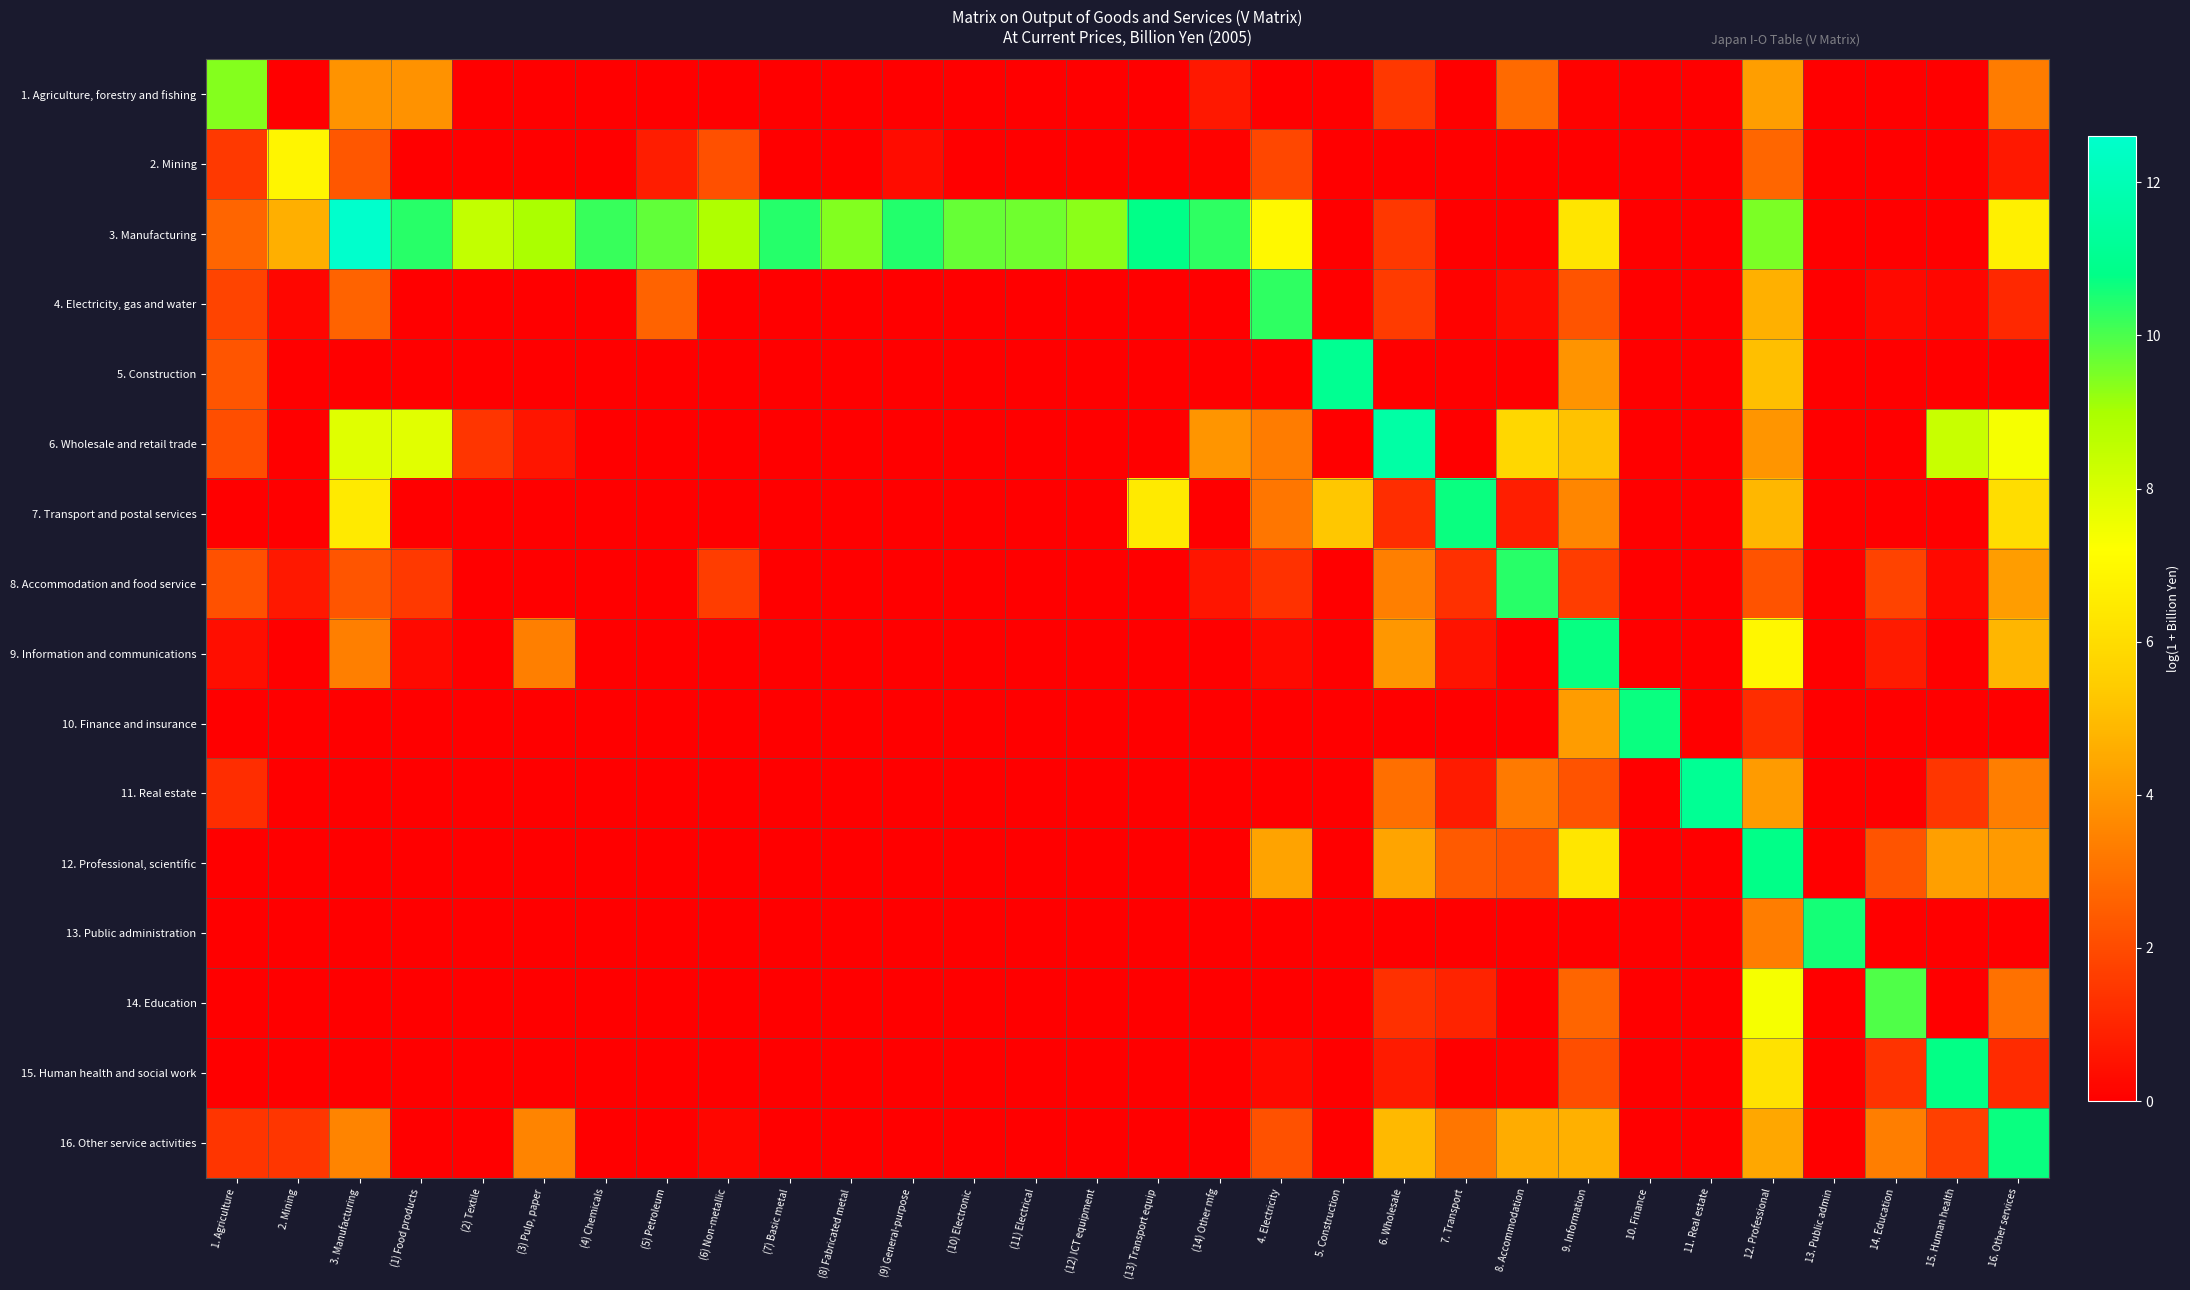

Rank the series at (8) Fabricated metal from highest to lowest value.

3. Manufacturing, 1. Agriculture, forestry and fishing, 2. Mining, 4. Electricity, gas and water, 5. Construction, 6. Wholesale and retail trade, 7. Transport and postal services, 8. Accommodation and food service, 9. Information and communications, 10. Finance and insurance, 11. Real estate, 12. Professional, scientific, 13. Public administration, 14. Education, 15. Human health and social work, 16. Other service activities